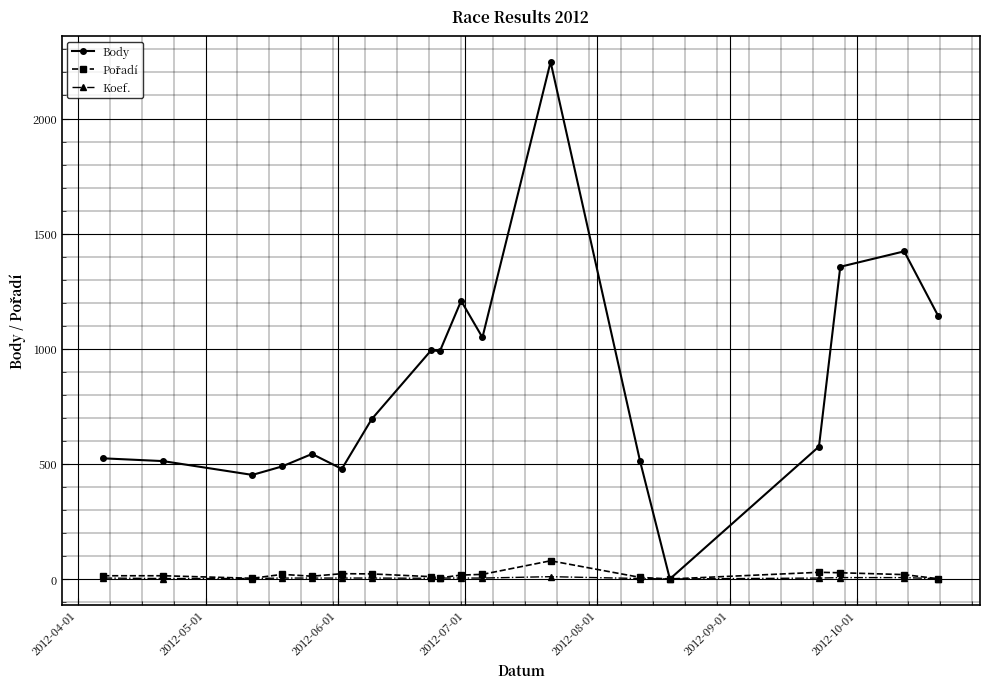

How many data points does each series have?

18